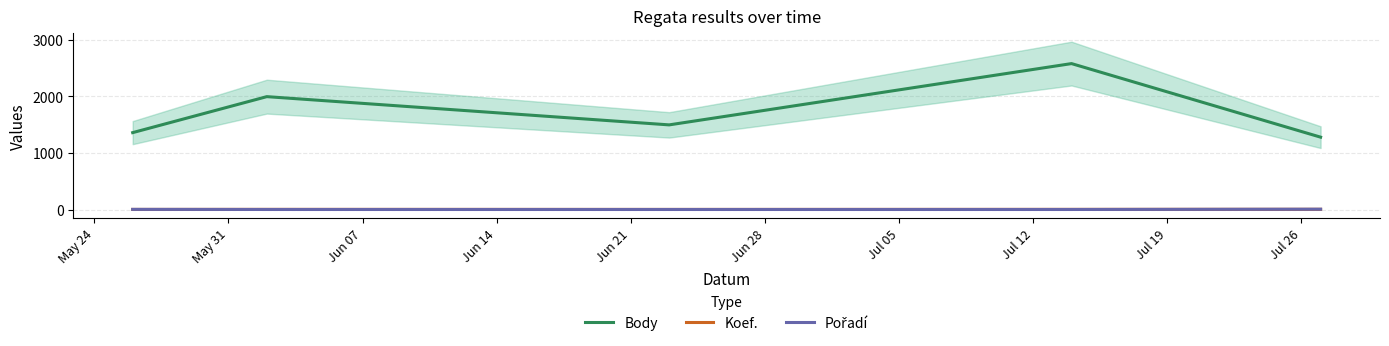

Which series has the largest total across all categories?

Body